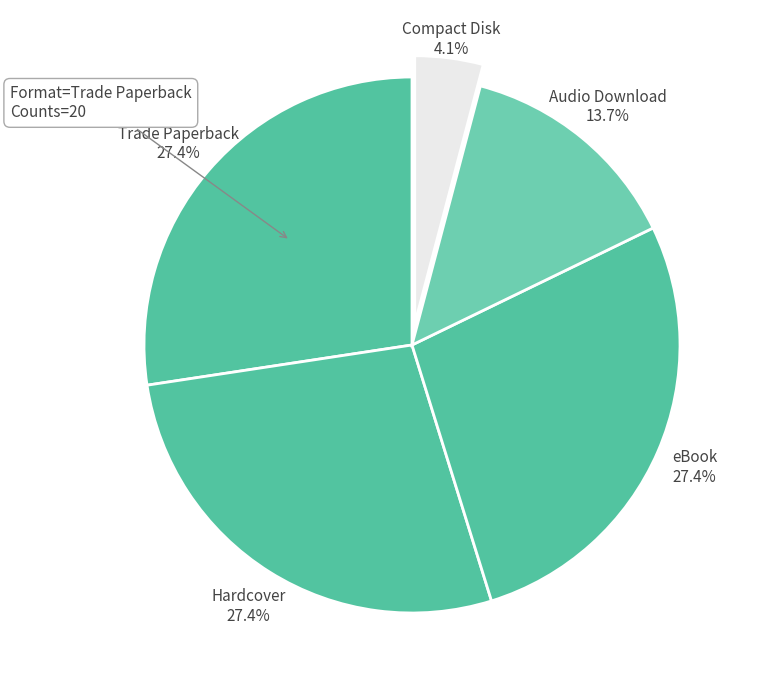

Is there a majority slice in this chart?

No